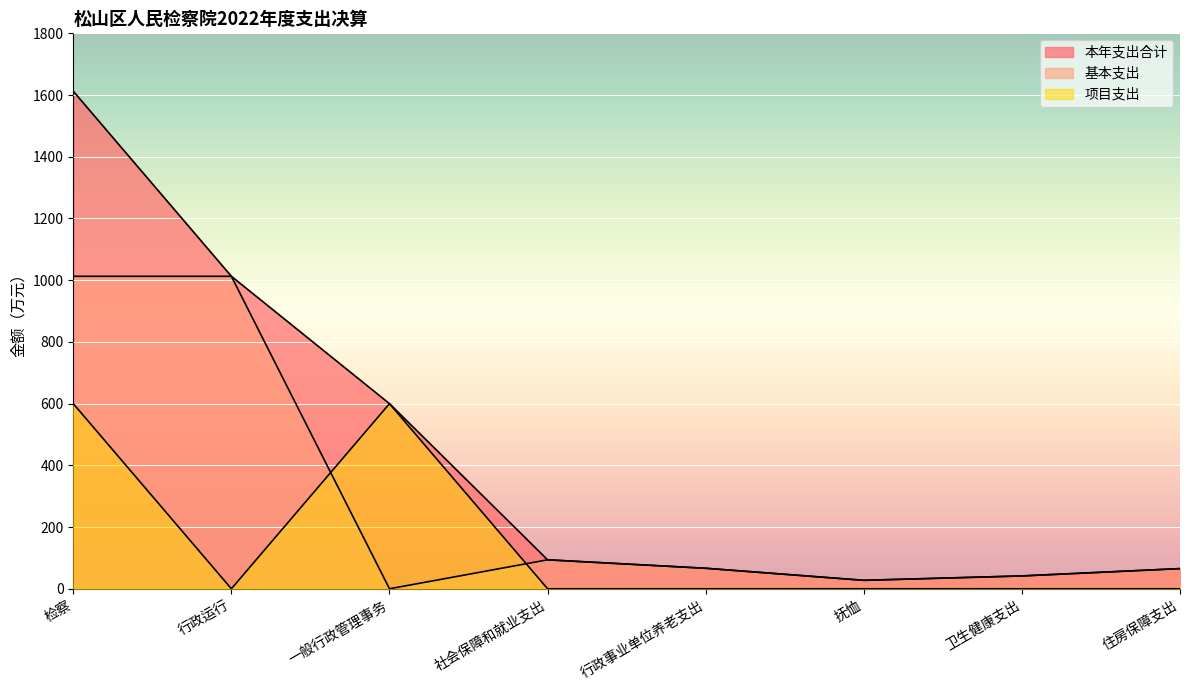

Which has a higher value, 检察 or 卫生健康支出?

检察